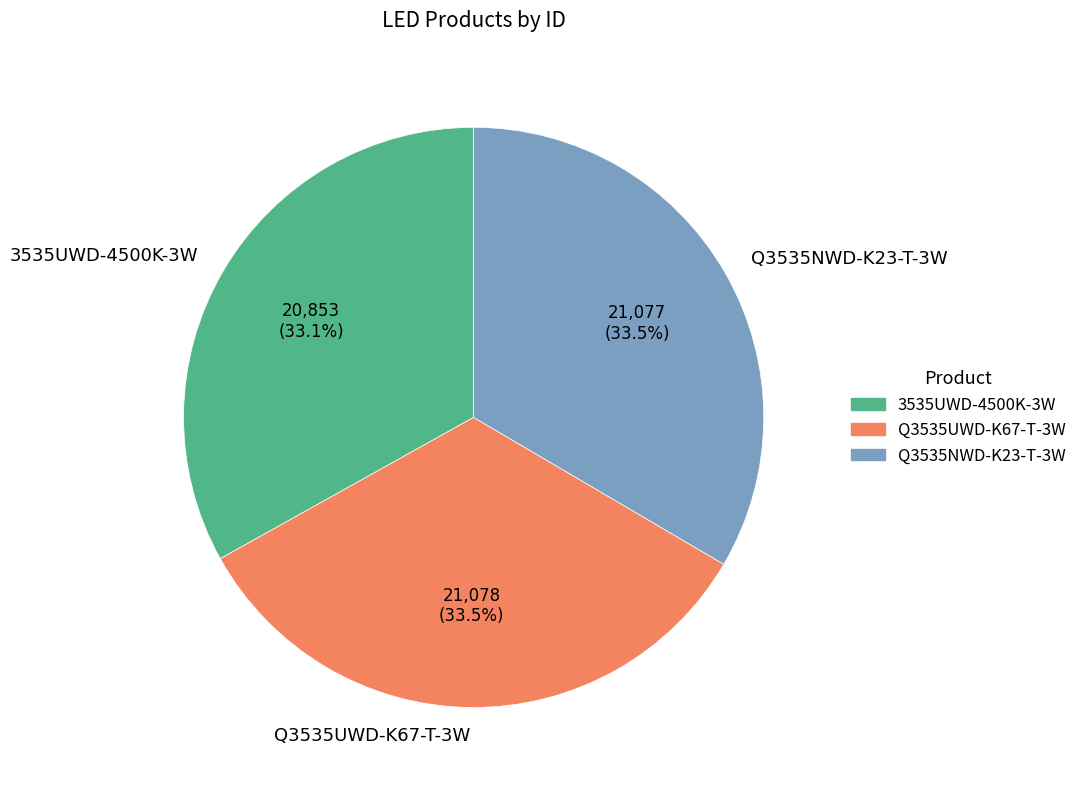

Approximately how many times larger is the value at Q3535NWD-K23-T-3W compared to 3535UWD-4500K-3W?

1.0